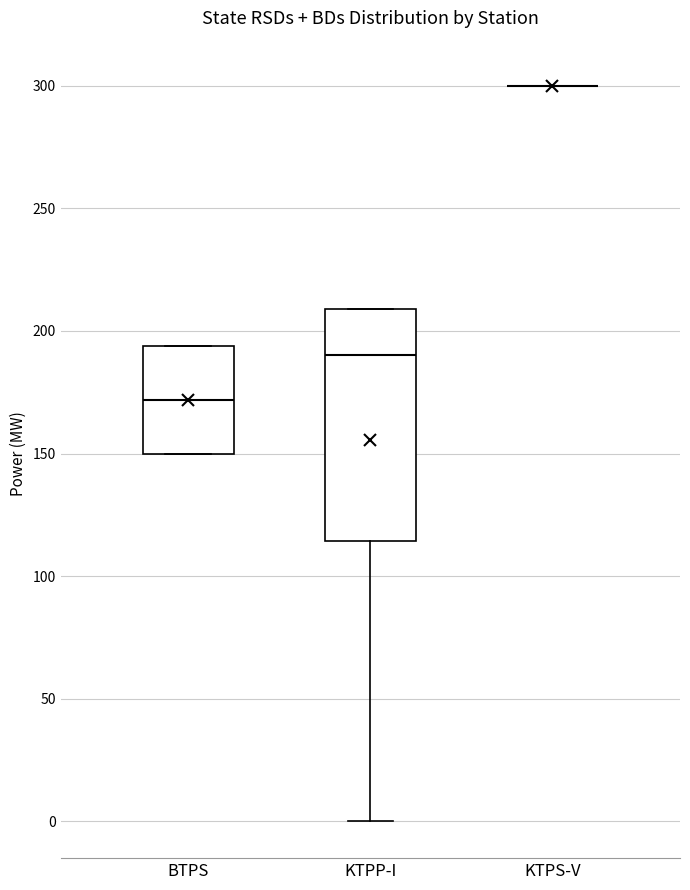

Which box is the tallest, from its lower edge to its upper edge?

KTPP-I